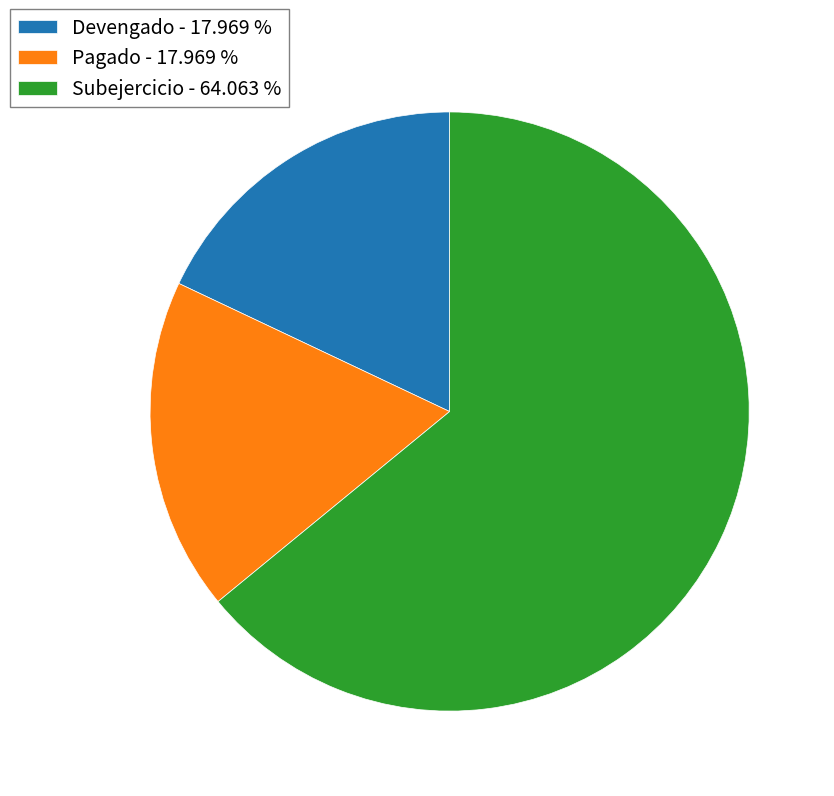

Is the sum of Pagado - 17.969 % and Subejercicio - 64.063 % greater than half?

Yes